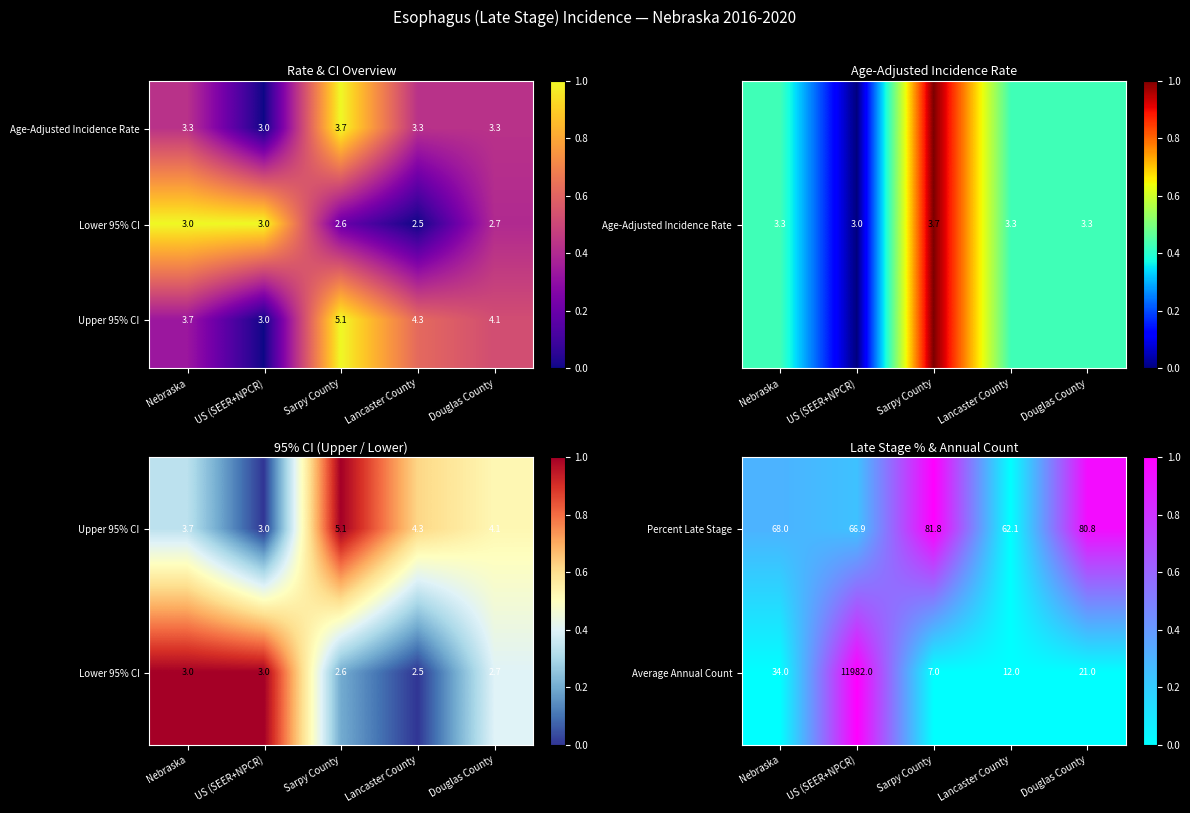

Rank the categories by Percent Late Stage value from highest to lowest.

Sarpy County, Douglas County, Nebraska, US (SEER+NPCR), Lancaster County